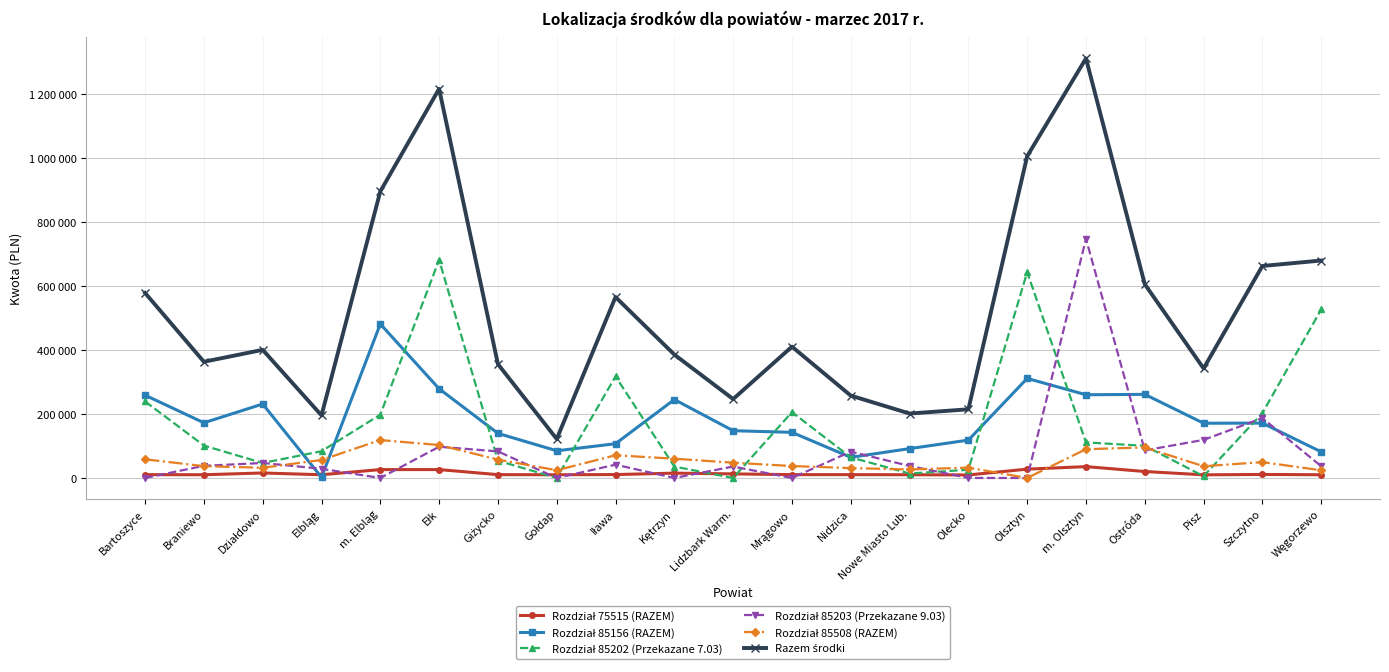

Rank the categories by Rozdział 85202 (Przekazane 7.03) value from highest to lowest.

Ełk, Olsztyn, Węgorzewo, Iława, Bartoszyce, Mrągowo, Szczytno, m. Elbląg, m. Olsztyn, Braniewo, Ostróda, Elbląg, Nidzica, Giżycko, Działdowo, Kętrzyn, Olecko, Nowe Miasto Lub., Pisz, Gołdap, Lidzbark Warm.